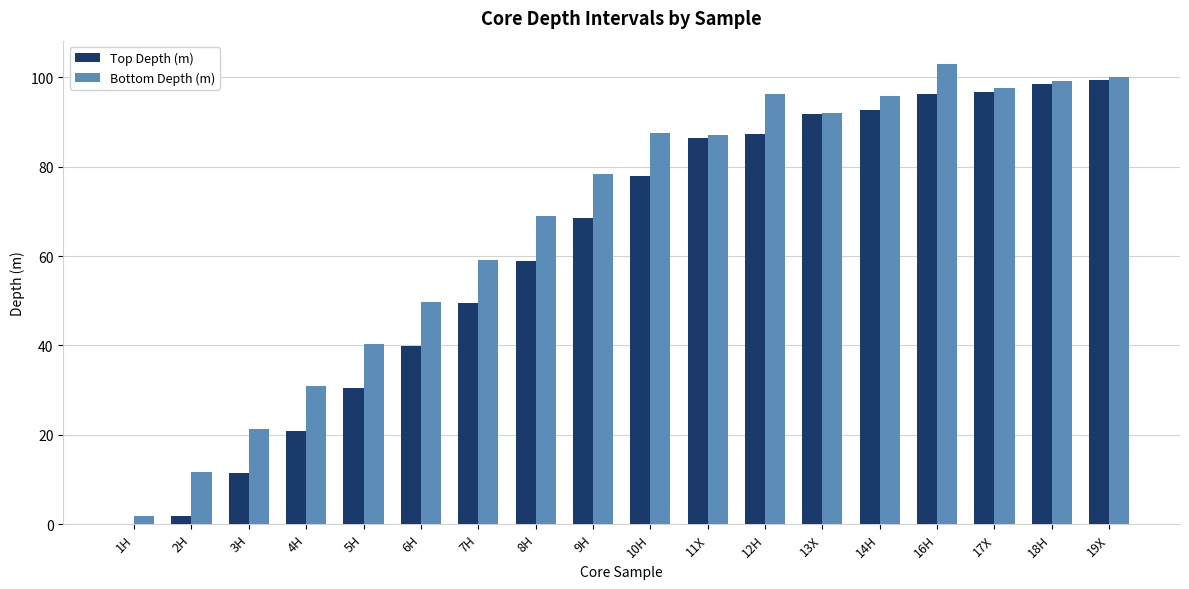

The value of Top Depth (m) at 17X is 96.7. True or false?

True